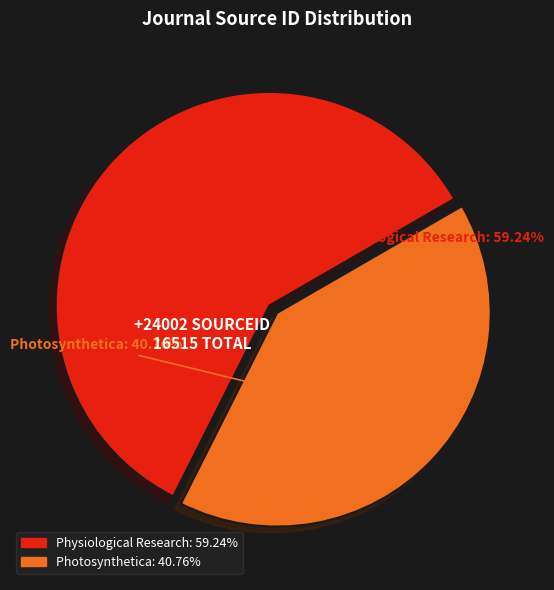

To the nearest percent, what is the combined percentage of Physiological Research and Photosynthetica?

100%